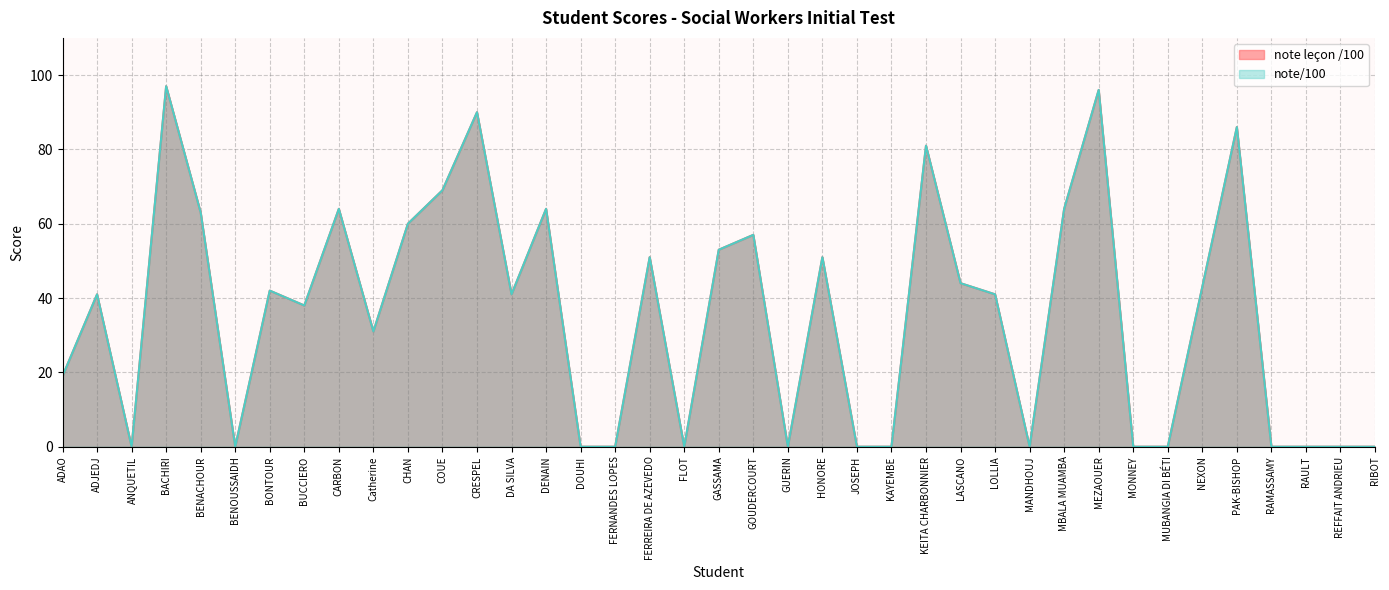

What is the greatest value displayed?

97